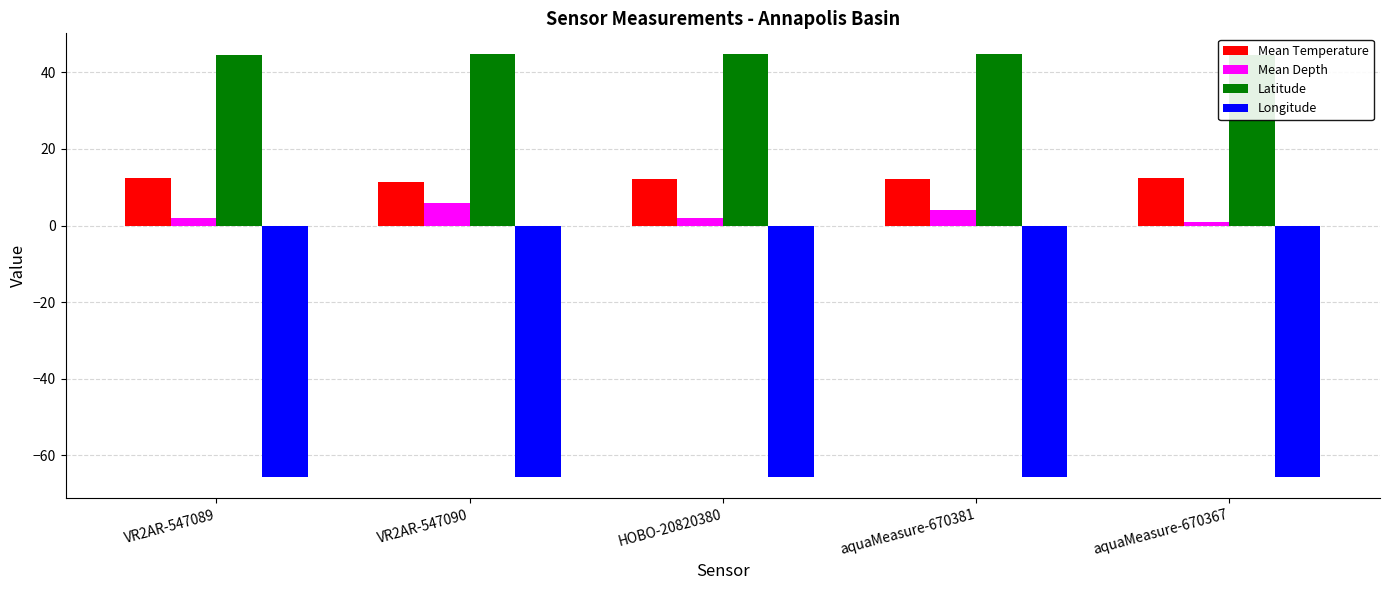

What value does the Mean Temperature series have at aquaMeasure-670381?

12.2